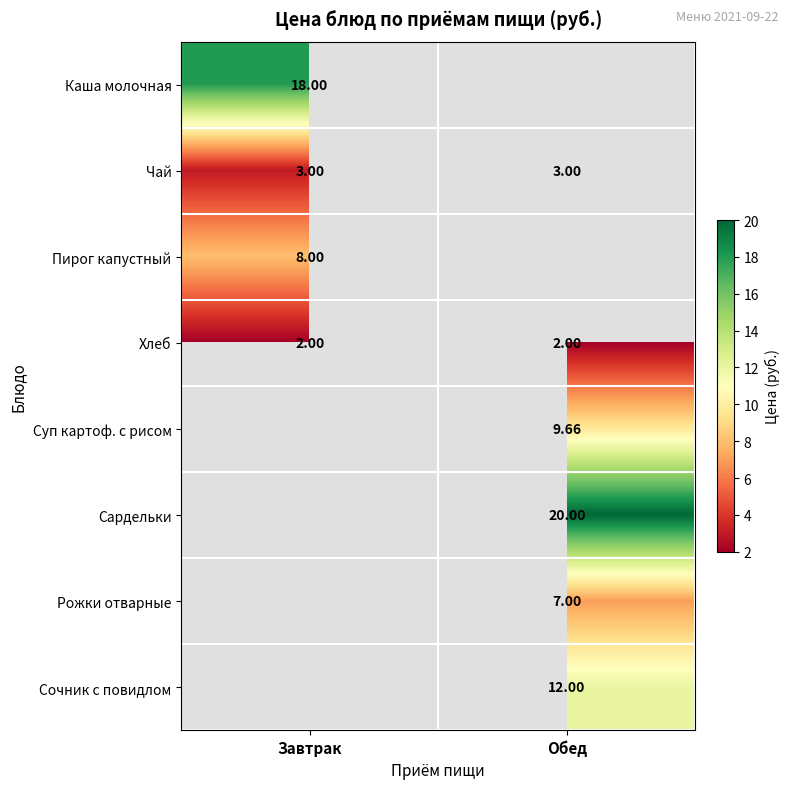

How many distinct data groups are displayed?

8